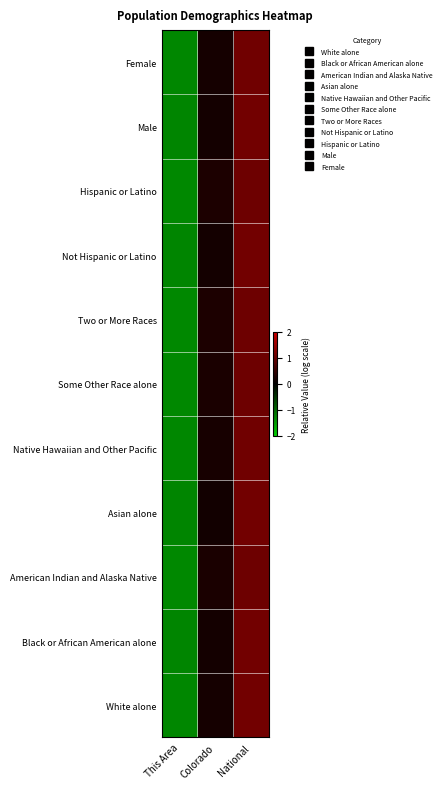

Reading left to right, list all the values displayed in this chart.

White alone: This Area=-1.3	Colorado=0.2	National=1.1
Black or African American alone: This Area=-1.3	Colorado=0.2	National=1.1
American Indian and Alaska Native: This Area=-1.3	Colorado=0.3	National=1.1
Asian alone: This Area=-1.3	Colorado=0.2	National=1.1
Native Hawaiian and Other Pacific: This Area=-1.3	Colorado=0.2	National=1.1
Some Other Race alone: This Area=-1.3	Colorado=0.3	National=1.1
Two or More Races: This Area=-1.3	Colorado=0.3	National=1.1
Not Hispanic or Latino: This Area=-1.3	Colorado=0.2	National=1.1
Hispanic or Latino: This Area=-1.3	Colorado=0.3	National=1.1
Male: This Area=-1.3	Colorado=0.2	National=1.1
Female: This Area=-1.3	Colorado=0.2	National=1.1